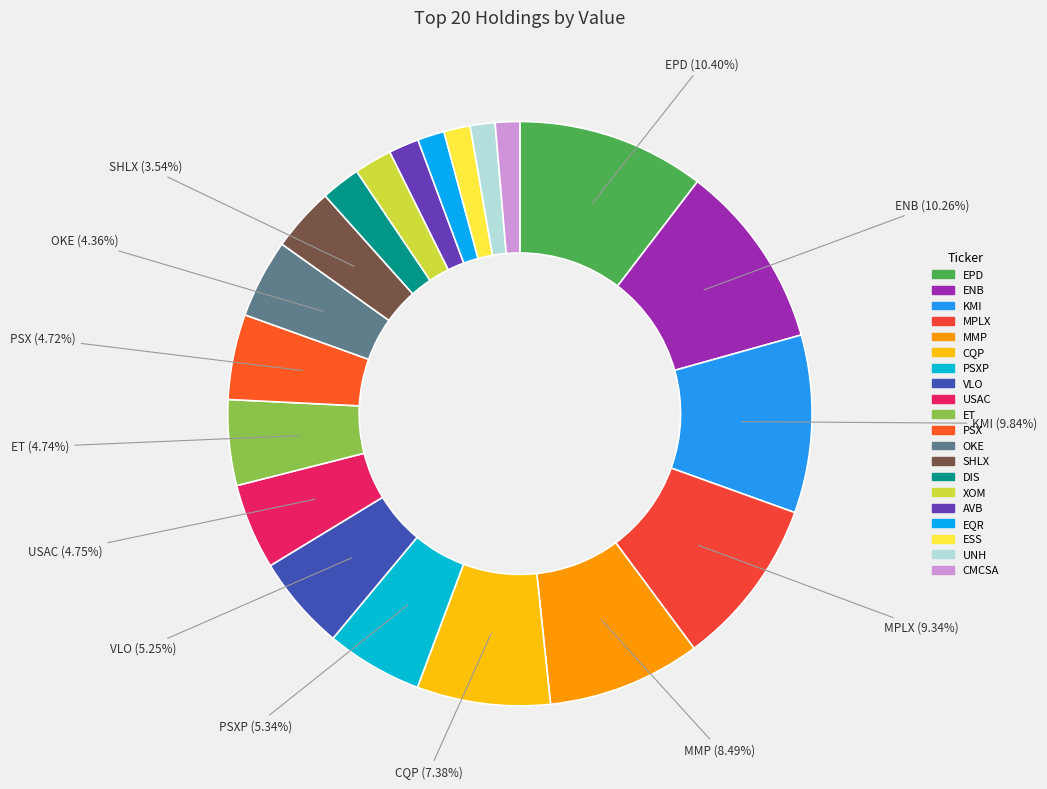

To the nearest percent, what is the average slice percentage?

5%